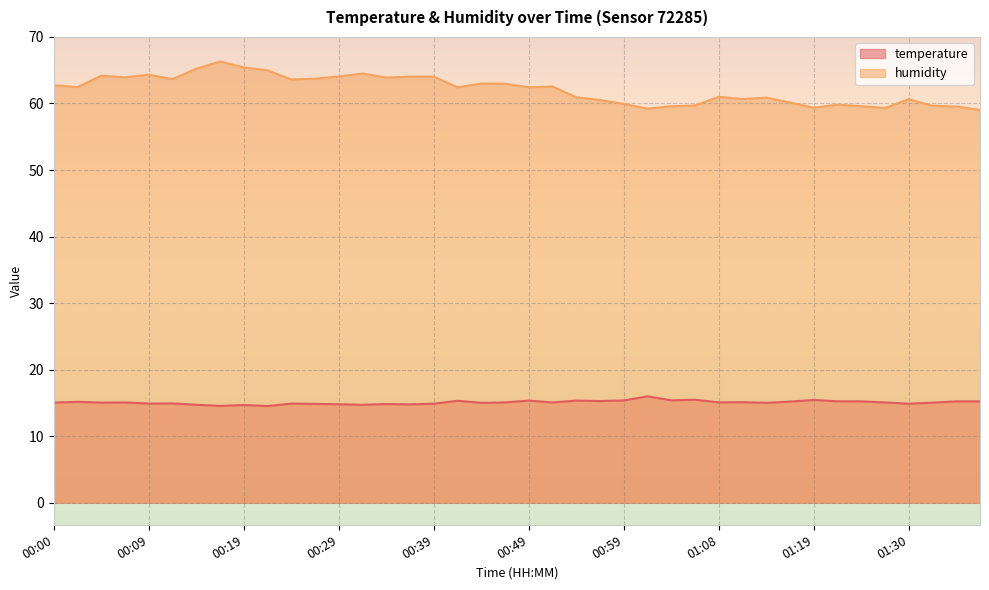

True or false: temperature and humidity cross at least once.

False